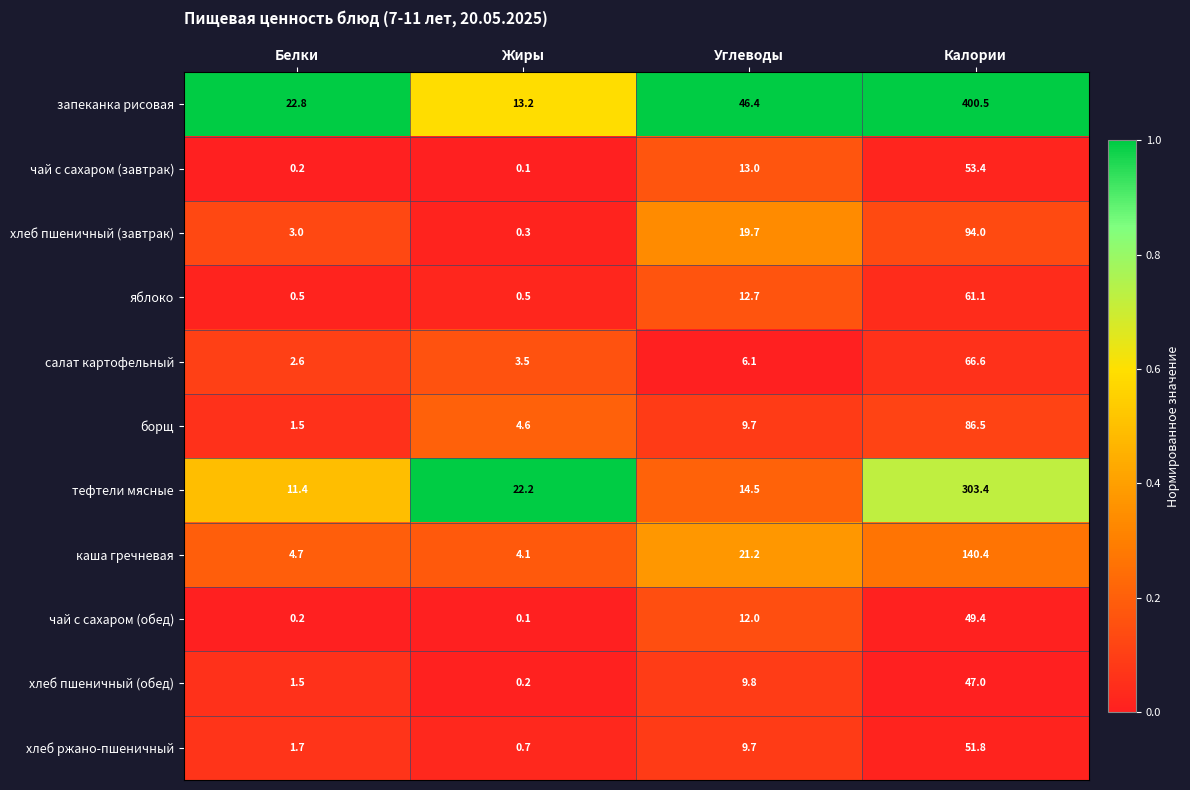

Rank the categories by салат картофельный value from highest to lowest.

Калории, Углеводы, Жиры, Белки